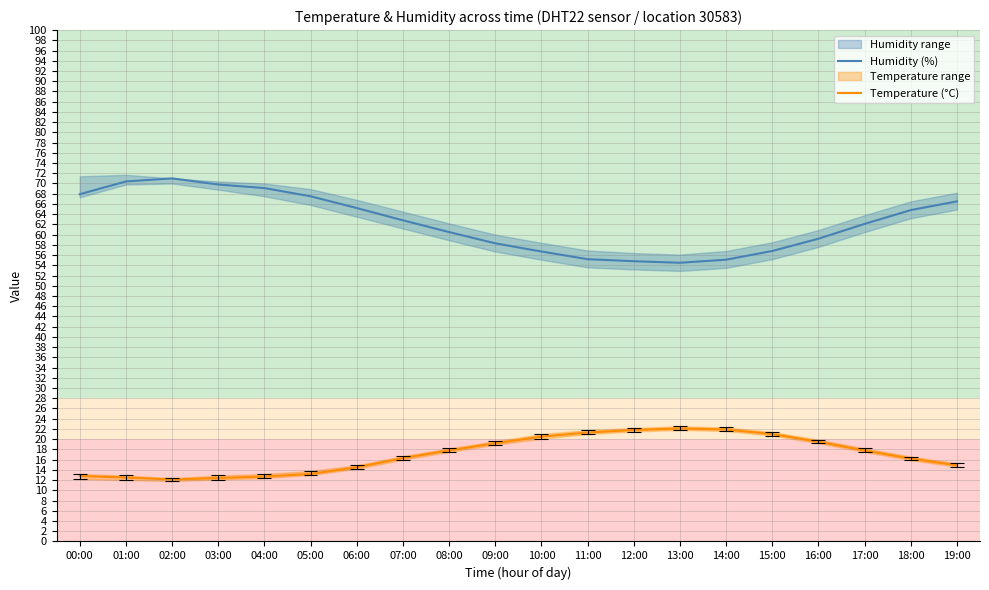

What is the label of the 12th point from the right?

08:00